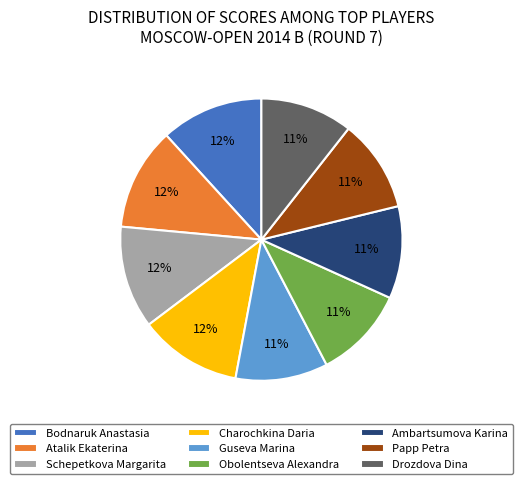

To the nearest percent, what portion does Bodnaruk Anastasia represent?

12%